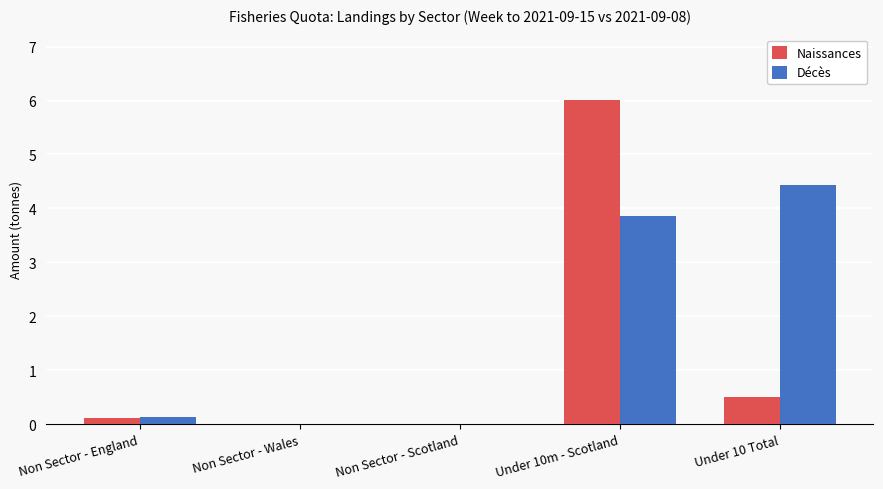

What is the average value of the Naissances series?

1.3